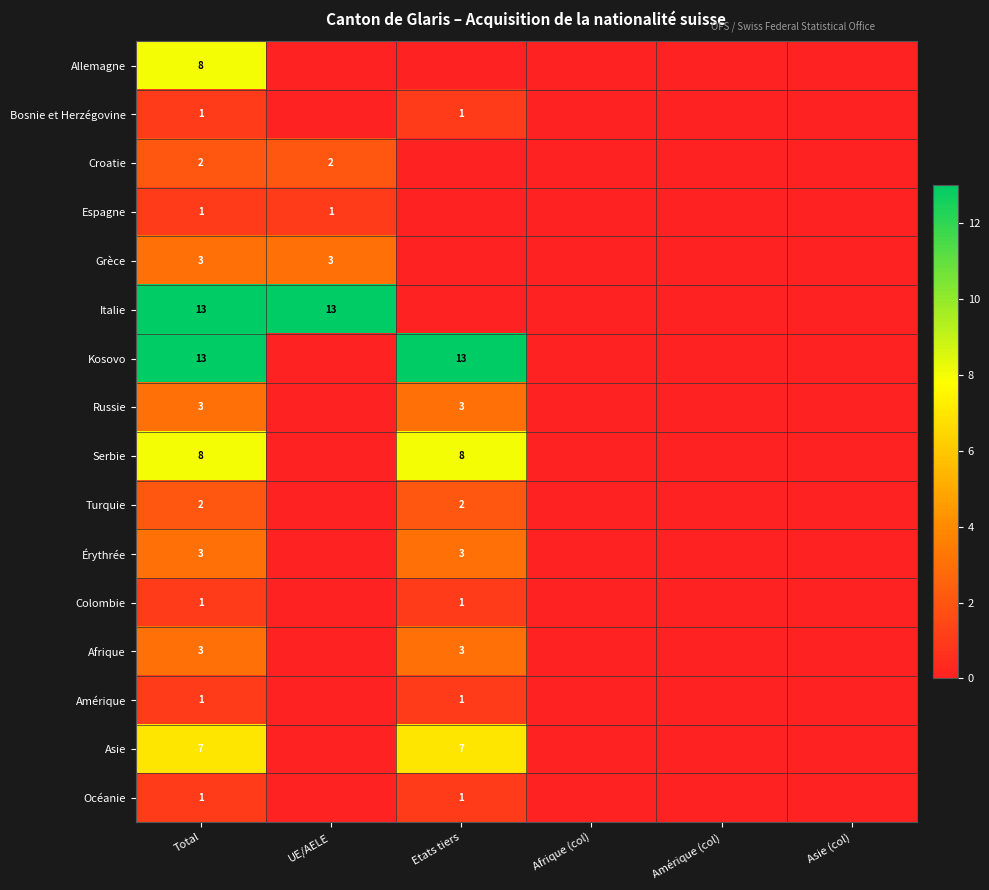

At which label does Bosnie et Herzégovine reach its minimum?

UE/AELE